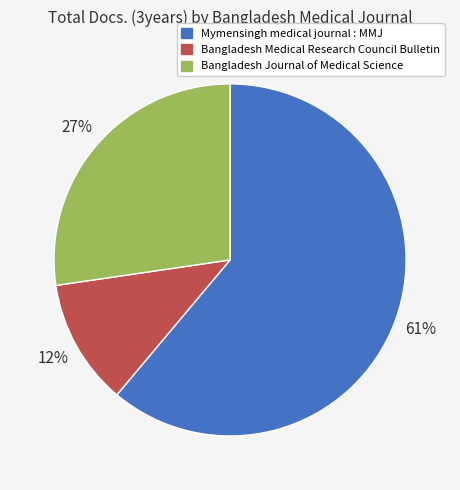

To the nearest percent, what is the difference between the Bangladesh Journal of Medical Science and Mymensingh medical journal : MMJ slice percentages?

34%